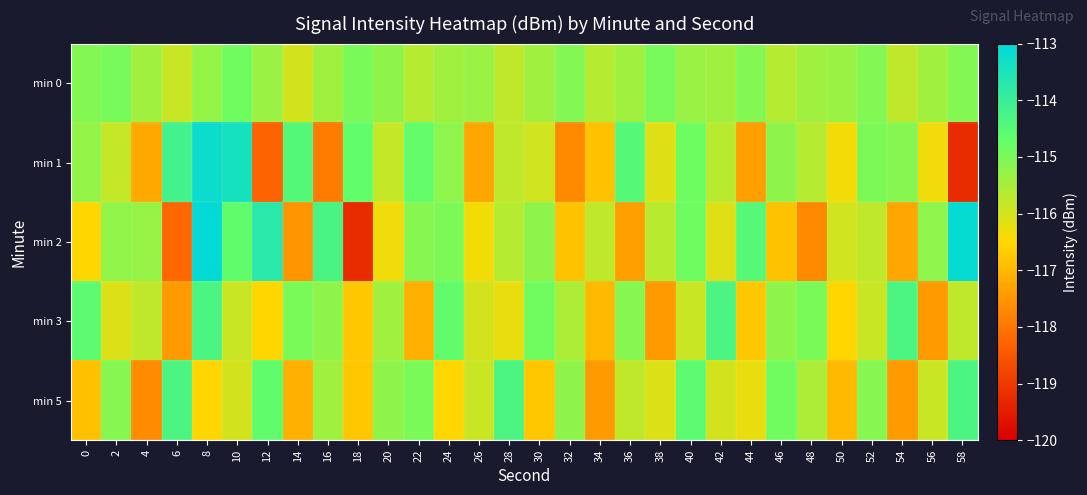

Reading left to right, what are all the values shown in this chart?

min 0: 0=-115.1	2=-115.0	4=-115.4	6=-115.9	8=-115.3	10=-114.9	12=-115.3	14=-116.0	16=-115.4	18=-115.0	20=-115.2	22=-115.7	24=-115.4	26=-115.3	28=-115.8	30=-115.4	32=-115.1	34=-115.7	36=-115.4	38=-115.0	40=-115.3	42=-115.4	44=-115.1	46=-115.7	48=-115.4	50=-115.3	52=-115.1	54=-115.8	56=-115.4	58=-115.1
min 1: 0=-115.3	2=-115.8	4=-117.2	6=-114.2	8=-113.2	10=-113.4	12=-118.3	14=-114.5	16=-117.9	18=-114.7	20=-115.8	22=-114.7	24=-115.2	26=-117.2	28=-115.8	30=-116.0	32=-117.7	34=-116.8	36=-114.5	38=-116.1	40=-114.8	42=-115.7	44=-117.3	46=-115.2	48=-115.7	50=-116.3	52=-115.0	54=-115.1	56=-116.3	58=-119.2
min 2: 0=-116.5	2=-115.3	4=-115.3	6=-118.2	8=-113.1	10=-114.6	12=-113.7	14=-117.5	16=-114.3	18=-119.2	20=-116.3	22=-115.1	24=-115.0	26=-116.3	28=-115.7	30=-115.2	32=-116.8	34=-115.8	36=-117.3	38=-115.7	40=-114.8	42=-116.1	44=-114.5	46=-116.8	48=-117.7	50=-116.0	52=-115.8	54=-117.2	56=-115.2	58=-113.1
min 3: 0=-114.6	2=-116.1	4=-115.8	6=-117.4	8=-114.3	10=-115.9	12=-116.5	14=-115.0	16=-115.2	18=-116.8	20=-115.4	22=-117.1	24=-114.7	26=-116.0	28=-116.2	30=-114.9	32=-115.5	34=-117.0	36=-115.1	38=-117.4	40=-115.9	42=-114.3	44=-116.8	46=-115.2	48=-115.0	50=-116.5	52=-115.9	54=-114.3	56=-117.4	58=-115.8
min 5: 0=-116.9	2=-115.1	4=-117.7	6=-114.3	8=-116.5	10=-116.0	12=-114.7	14=-117.1	16=-115.4	18=-116.8	20=-115.2	22=-115.0	24=-116.5	26=-115.9	28=-114.3	30=-116.8	32=-115.2	34=-117.4	36=-115.8	38=-116.1	40=-114.6	42=-116.0	44=-116.2	46=-114.9	48=-115.5	50=-117.0	52=-115.1	54=-117.4	56=-115.9	58=-114.3